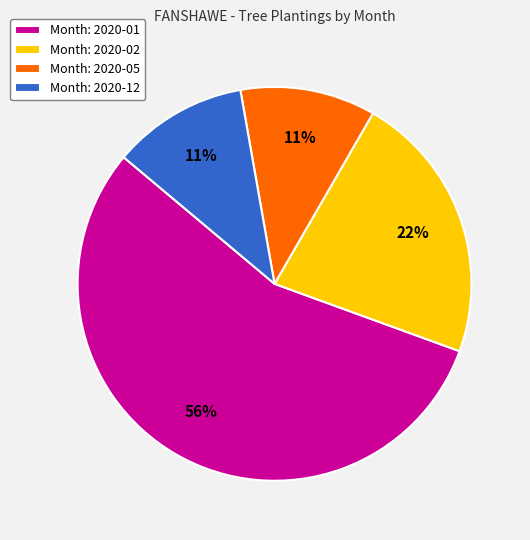

Which has a higher value, Month: 2020-01 or Month: 2020-02?

Month: 2020-01